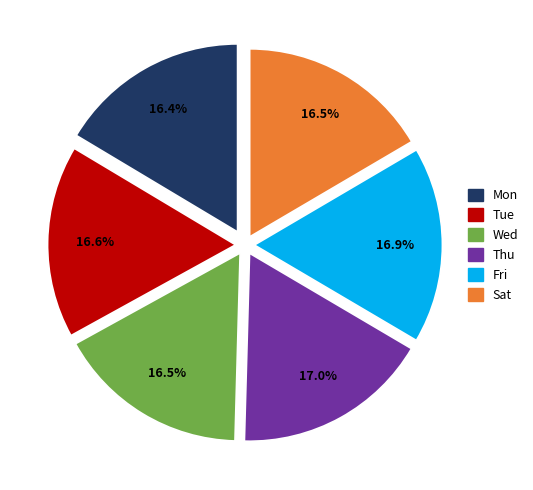

Does Wed account for over 50% of the chart?

No